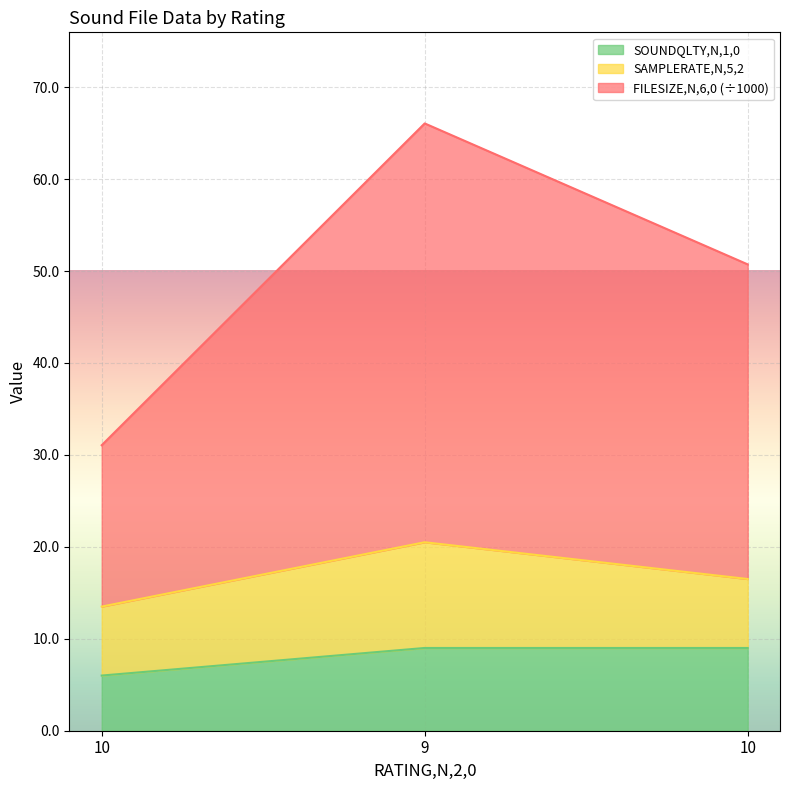

What are all the series names shown in the legend?

SOUNDQLTY,N,1,0, SAMPLERATE,N,5,2, FILESIZE,N,6,0 (÷1000)